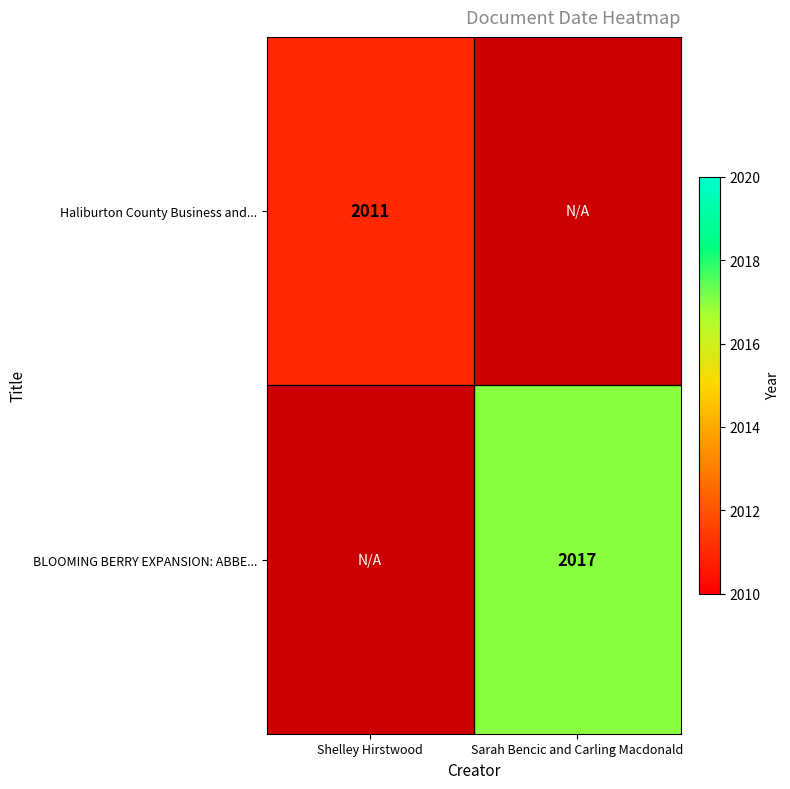

True or false: BLOOMING BERRY EXPANSION: ABBE... has a value of 3473 at Sarah Bencic and Carling Macdonald.

False